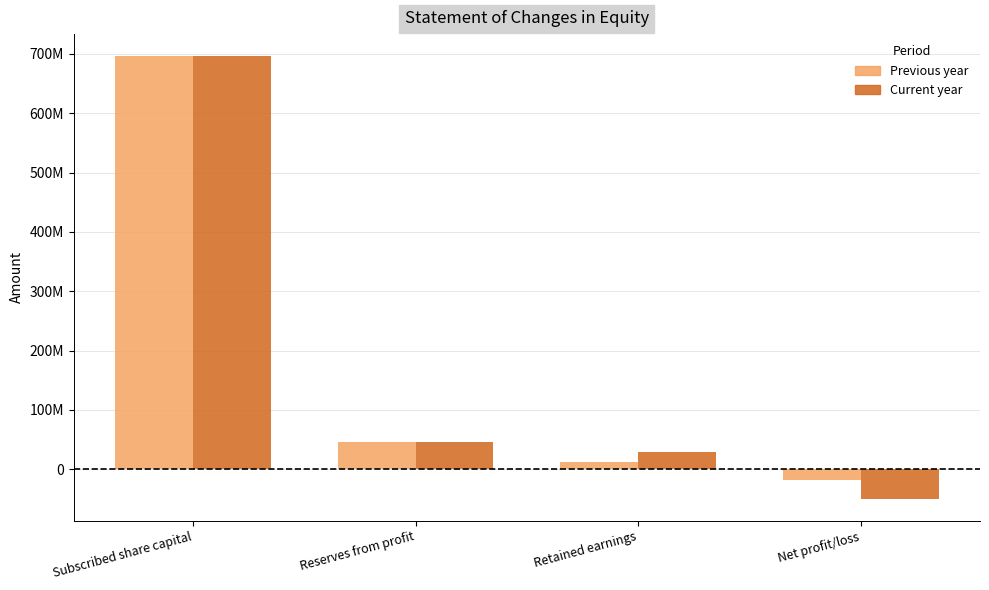

Are the bars grouped side by side (vs. stacked)?

Yes